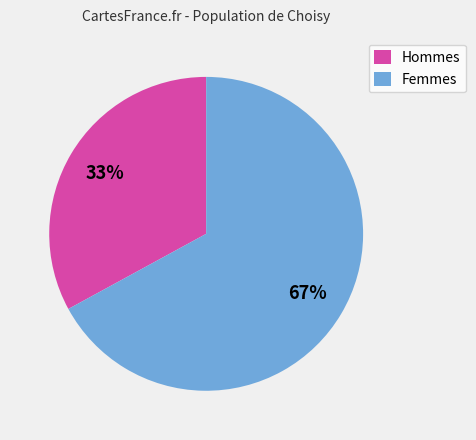

Between Femmes and Hommes, which is larger?

Femmes